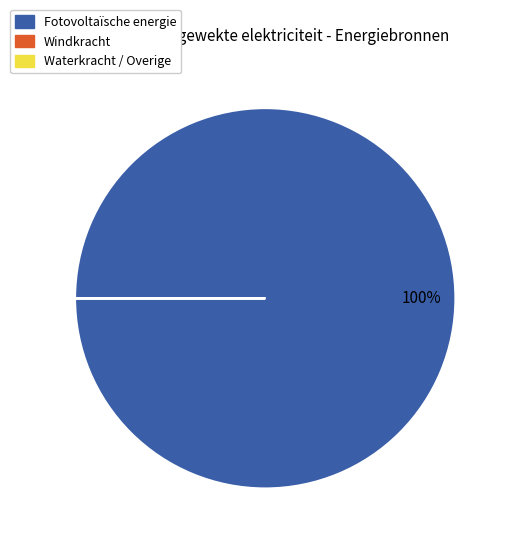

To the nearest percent, what is the difference between the largest and smallest slice percentages?

100%